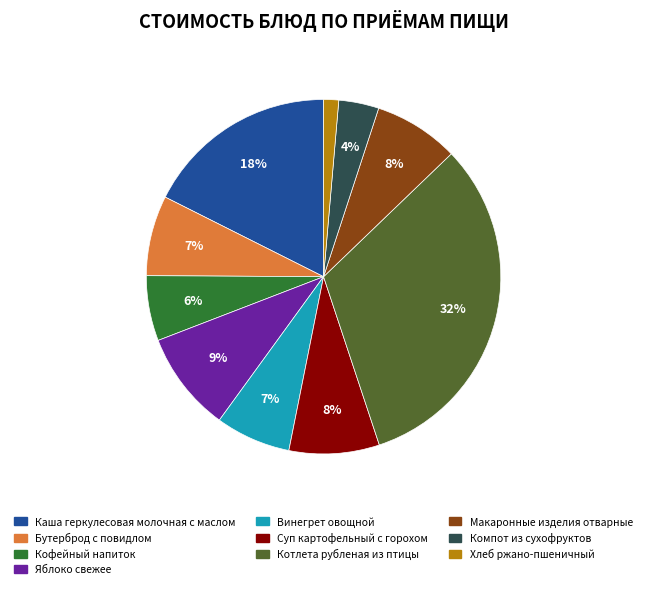

Combined, do Котлета рубленая из птицы and Компот из сухофруктов account for over 50%?

No